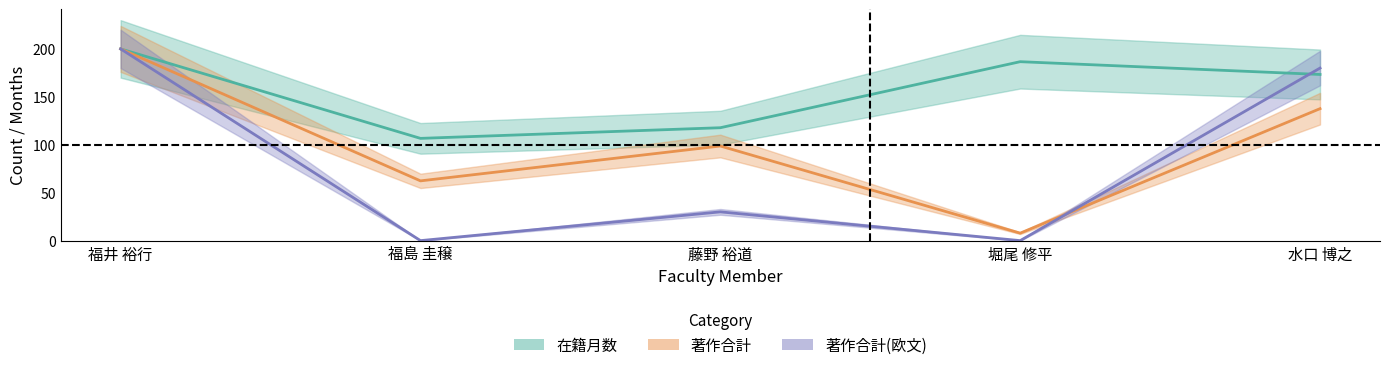

Which has a higher value, 福島 圭穣 or 福井 裕行?

福井 裕行